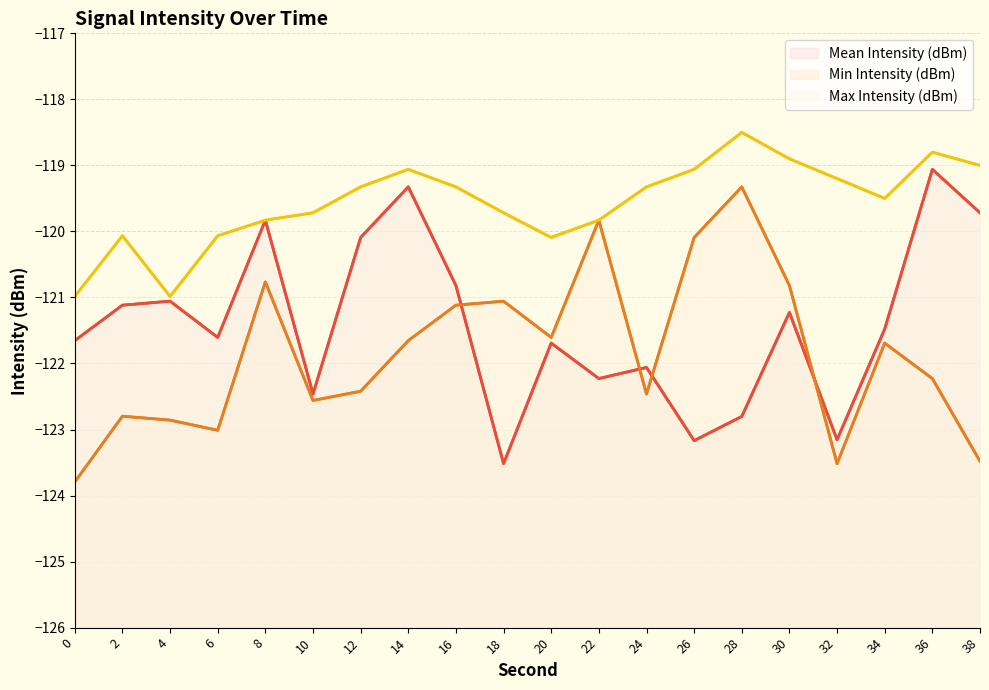

True or false: Min Intensity (dBm) and Mean Intensity (dBm) intersect in this chart.

True